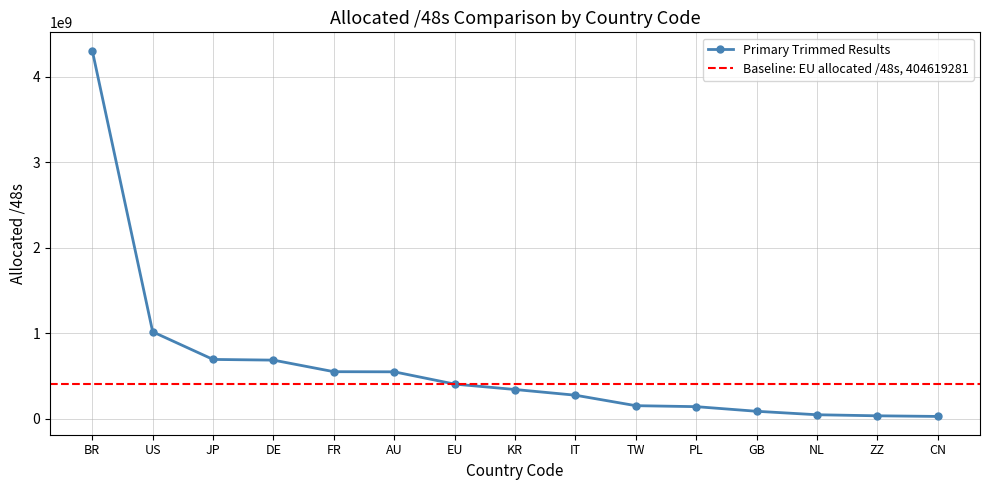

At which label does the data first exceed 341377026?

BR